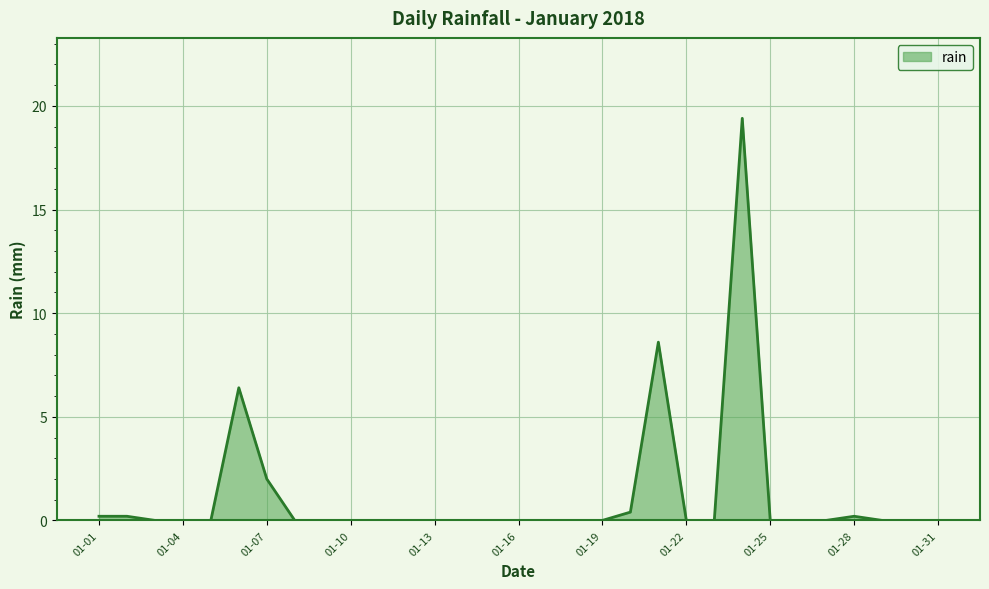

What is the maximum value shown in the chart?

19.4